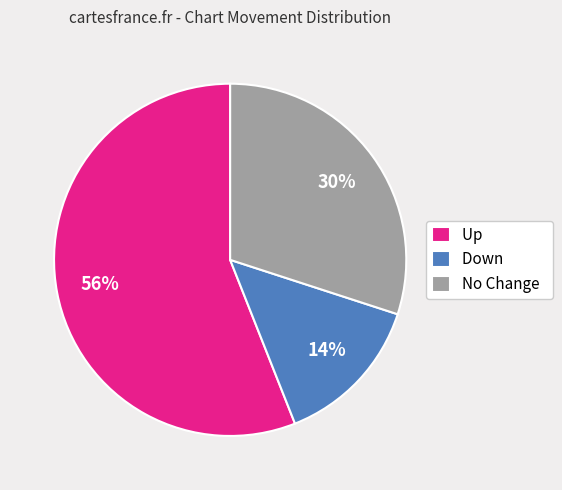

Is it true that Down is 1% of the pie?

False